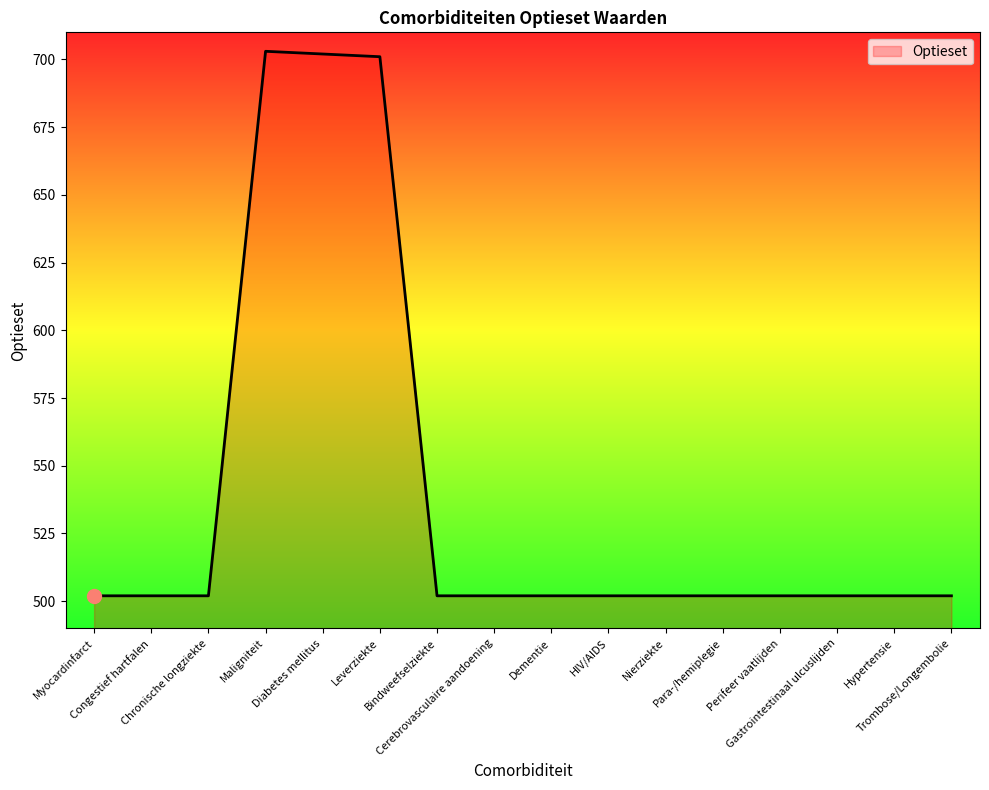

What is the maximum value shown in the chart?

703